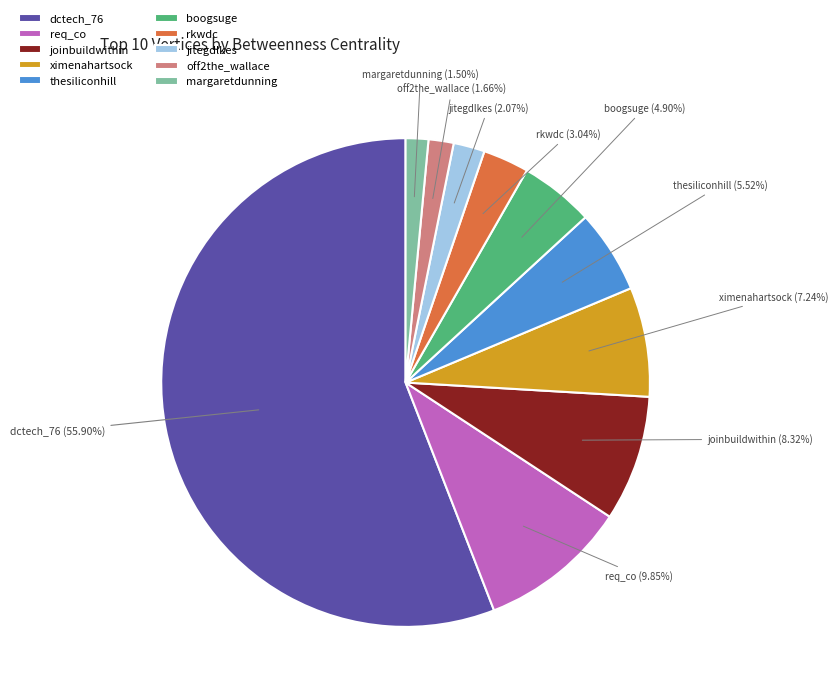

Do ximenahartsock and joinbuildwithin together represent more than half of the pie?

No